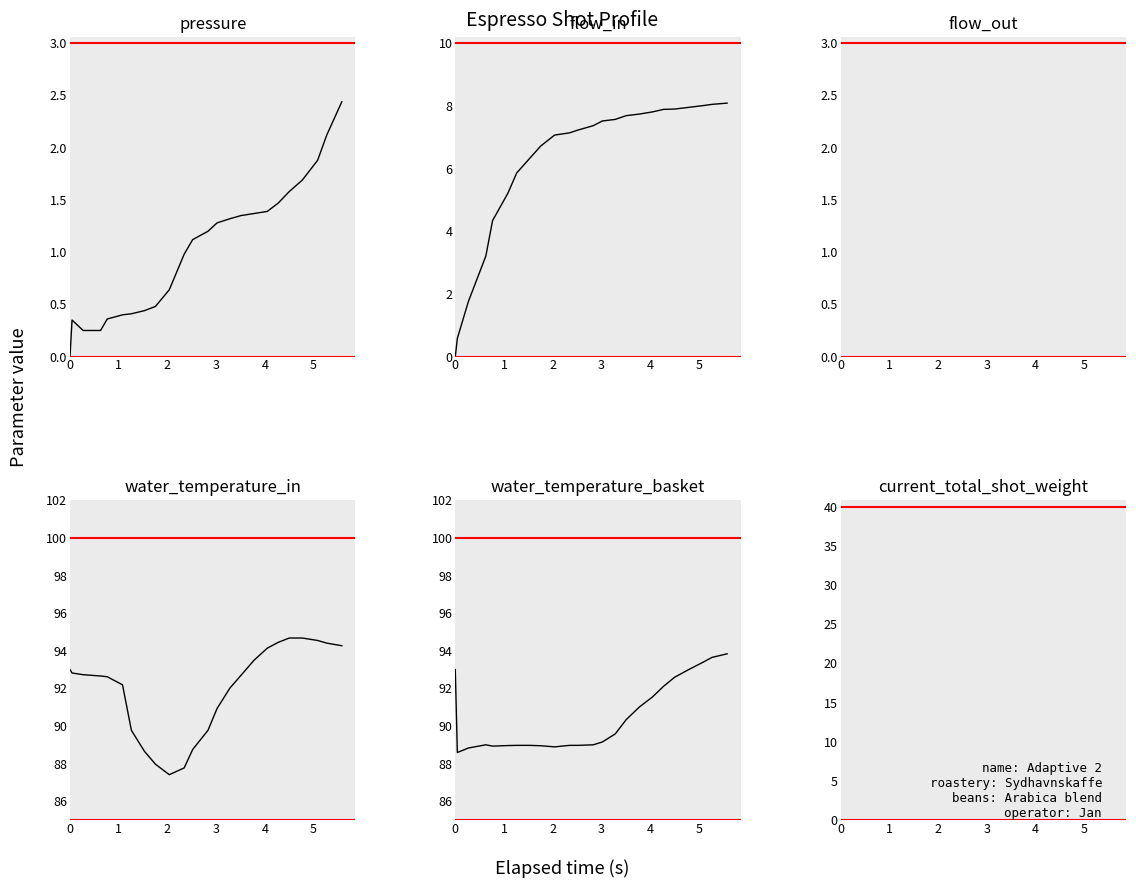

How many data points in pressure are less than 1?

11